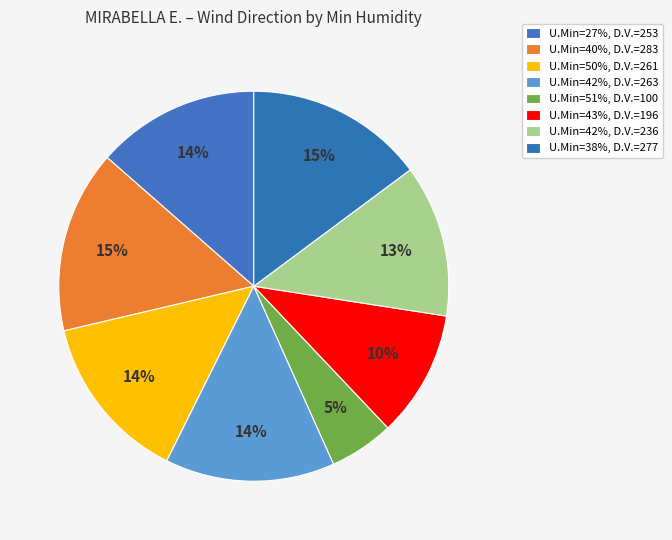

Rank the categories by value from highest to lowest.

40, 38, 42, 50, 27, 42, 43, 51